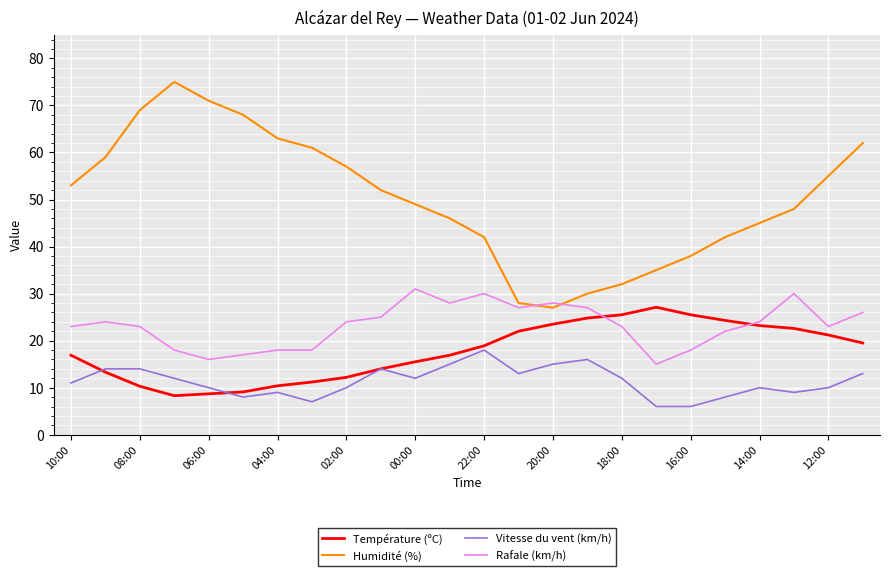

What is the greatest value displayed?

75.0